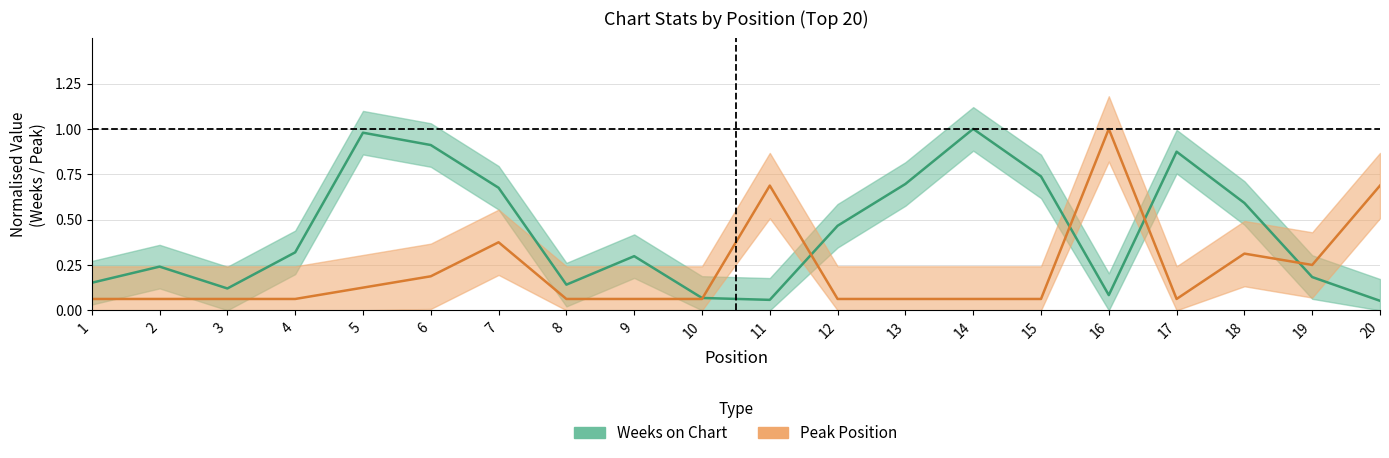

How many intersections are there between Peak Position and Weeks on Chart?

5